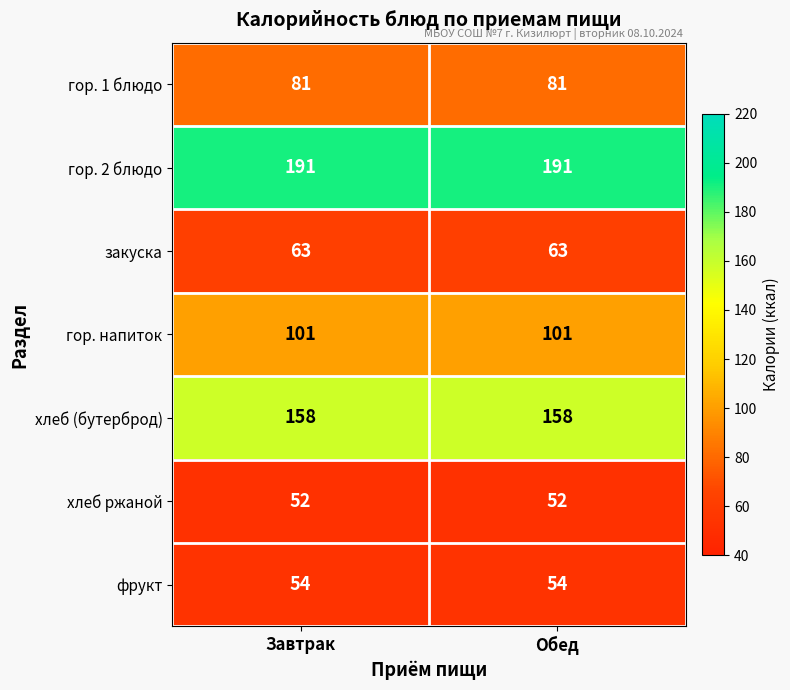

What is the minimum value shown in the chart?

52